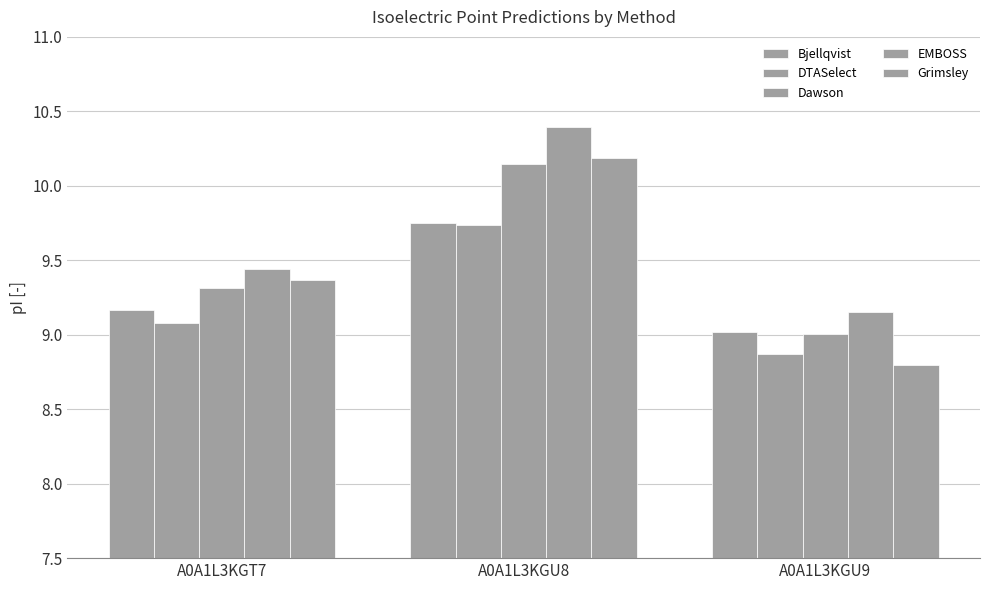

Reading left to right, transcribe all the data shown in this chart.

Bjellqvist: A0A1L3KGT7=9.2	A0A1L3KGU8=9.8	A0A1L3KGU9=9.0
DTASelect: A0A1L3KGT7=9.1	A0A1L3KGU8=9.7	A0A1L3KGU9=8.9
Dawson: A0A1L3KGT7=9.3	A0A1L3KGU8=10.1	A0A1L3KGU9=9.0
EMBOSS: A0A1L3KGT7=9.4	A0A1L3KGU8=10.4	A0A1L3KGU9=9.2
Grimsley: A0A1L3KGT7=9.4	A0A1L3KGU8=10.2	A0A1L3KGU9=8.8